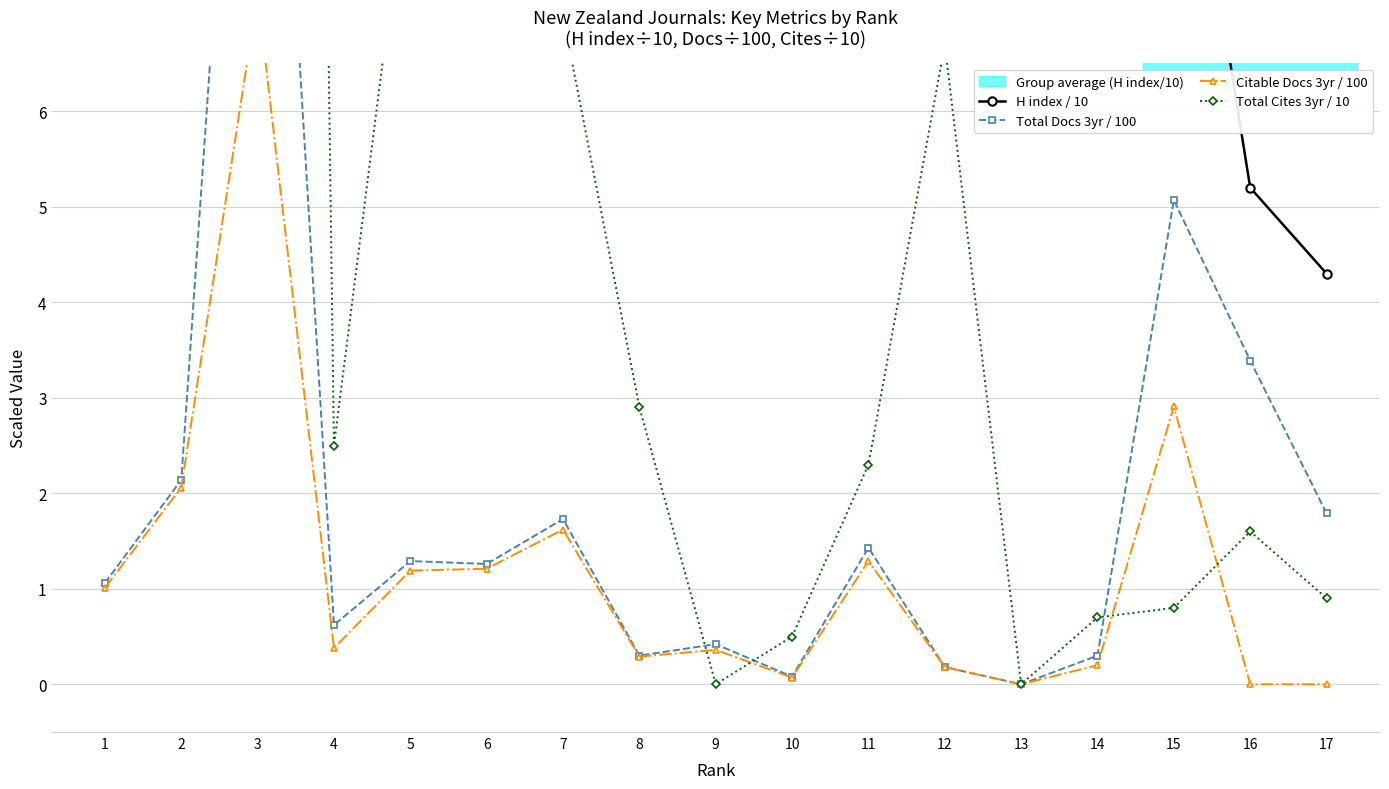

Count the number of categories in the chart.

17